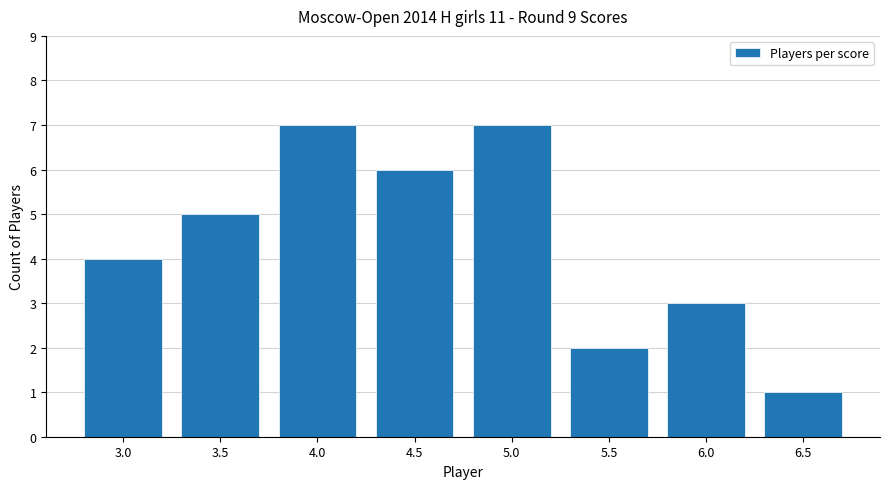

What is the label of the 4th bar from the left?

4.5